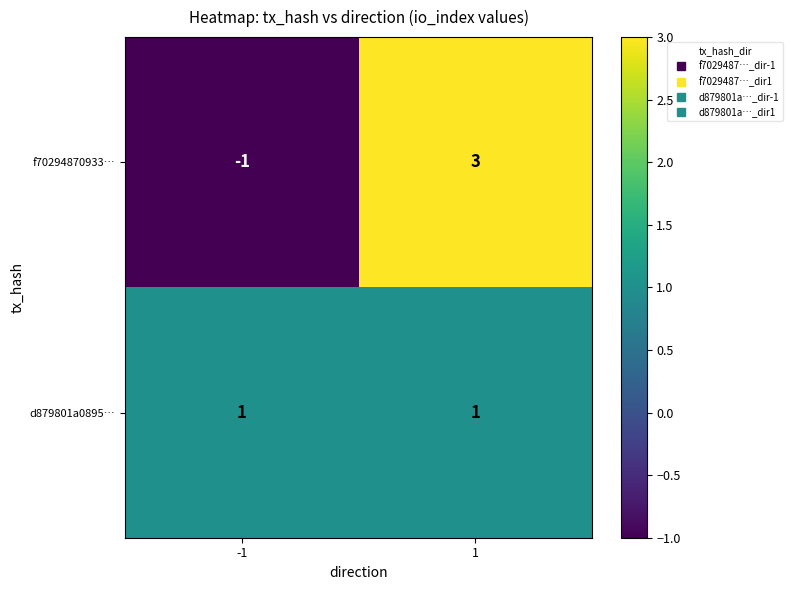

What is the spread (max minus min) of values at 1?

2